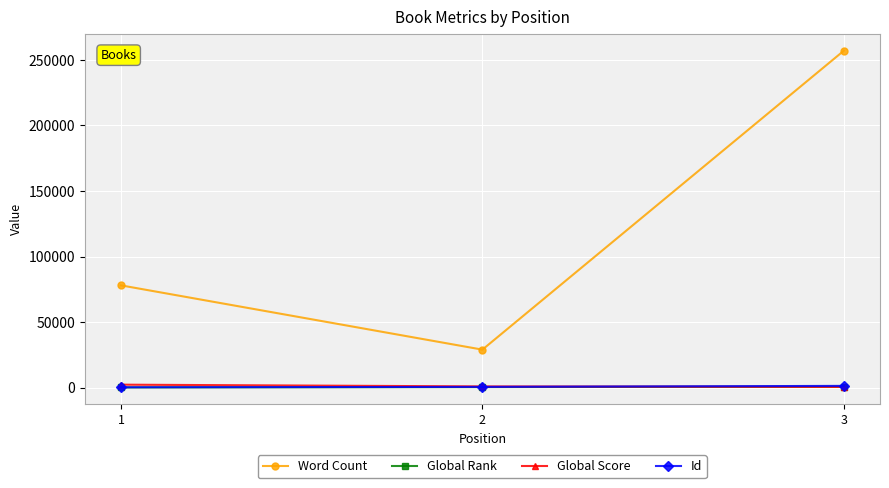

The value of Id at 2 is 539. True or false?

True